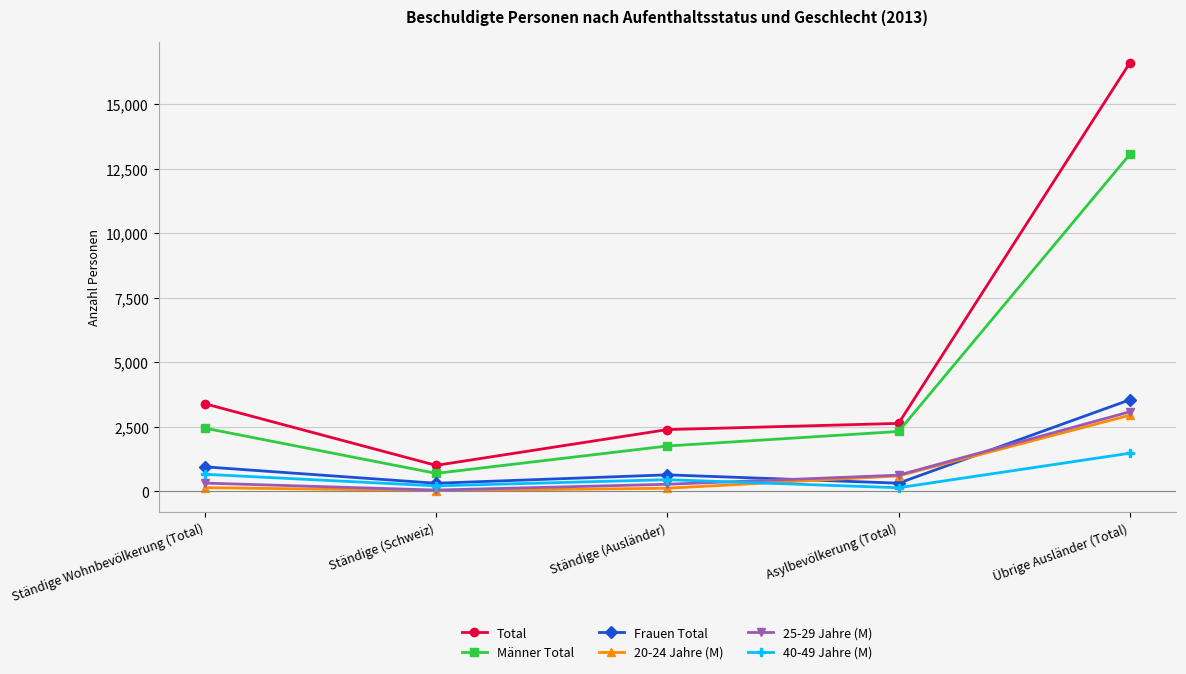

At which category is the sum across all series the highest?

Übrige Ausländer (Total)